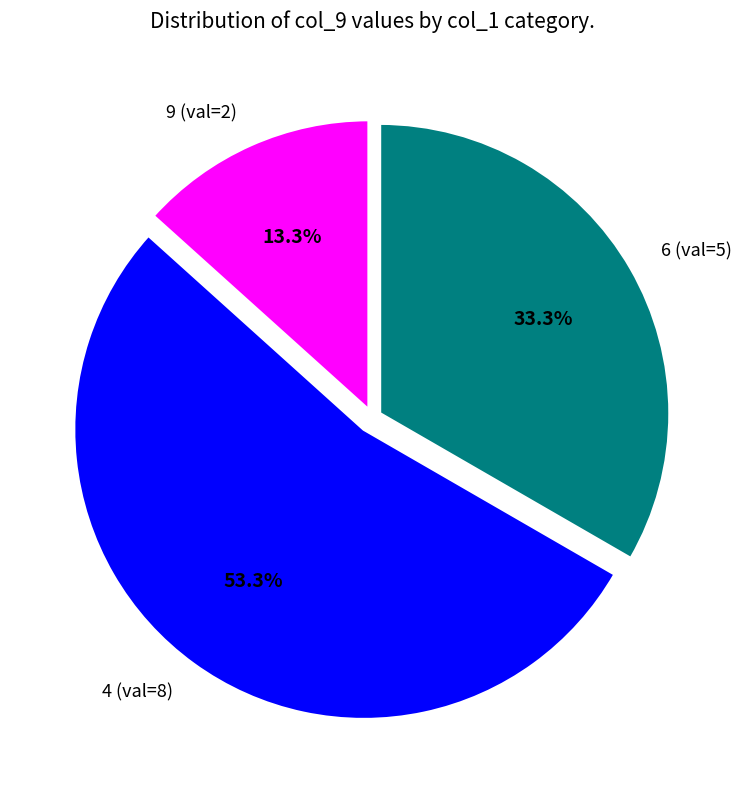

To the nearest percent, what is the average slice percentage?

33%